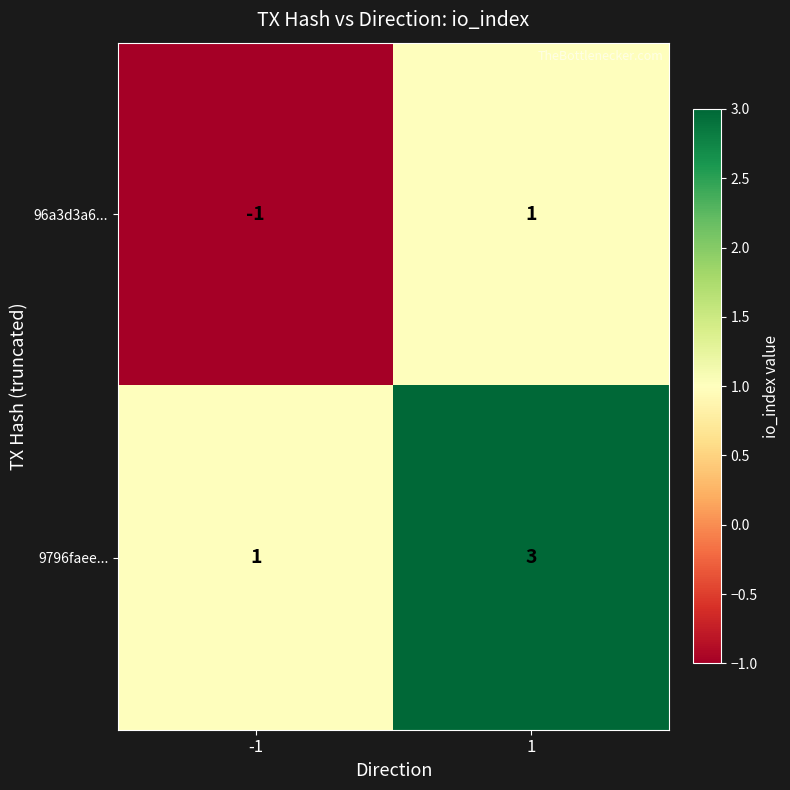

List the labels in order of 96a3d3a6... value, largest first.

1, -1